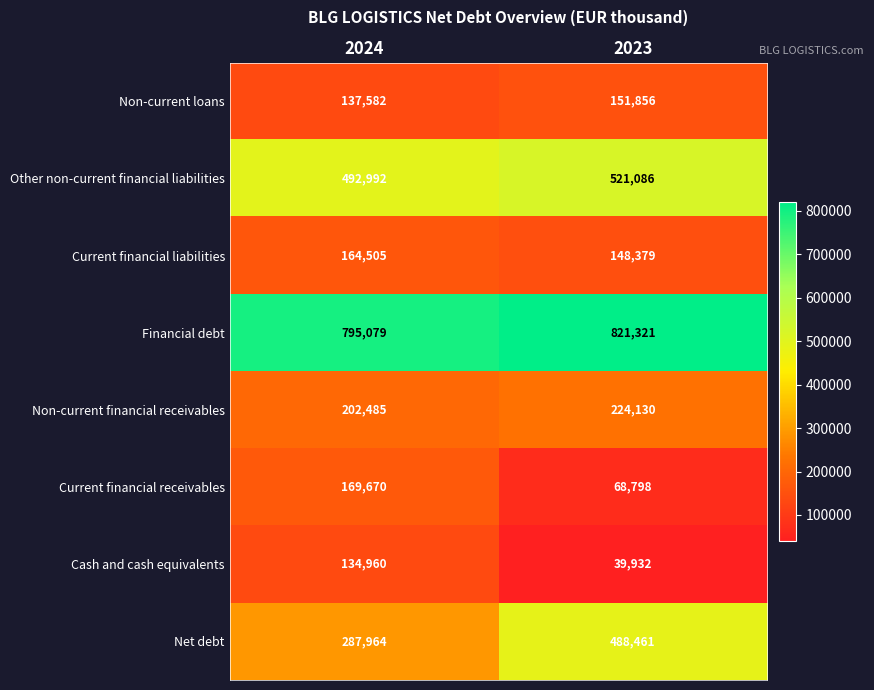

At which category is the sum across all series the highest?

2023